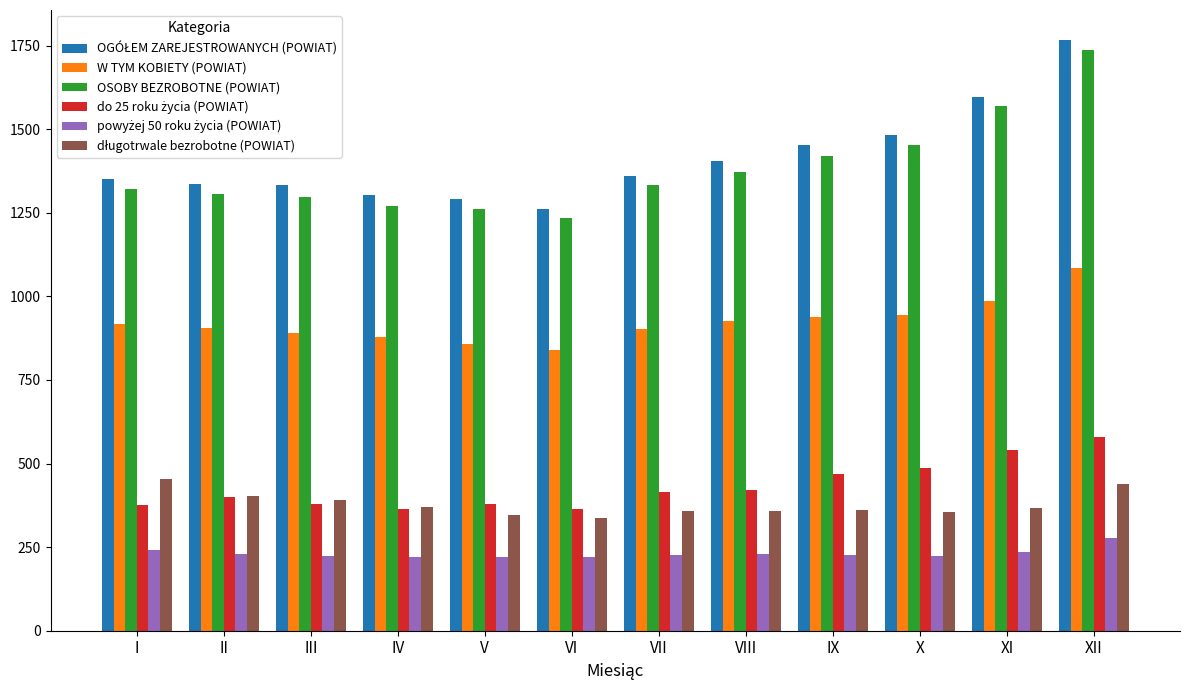

At how many categories does at least one series exceed 1069?

12